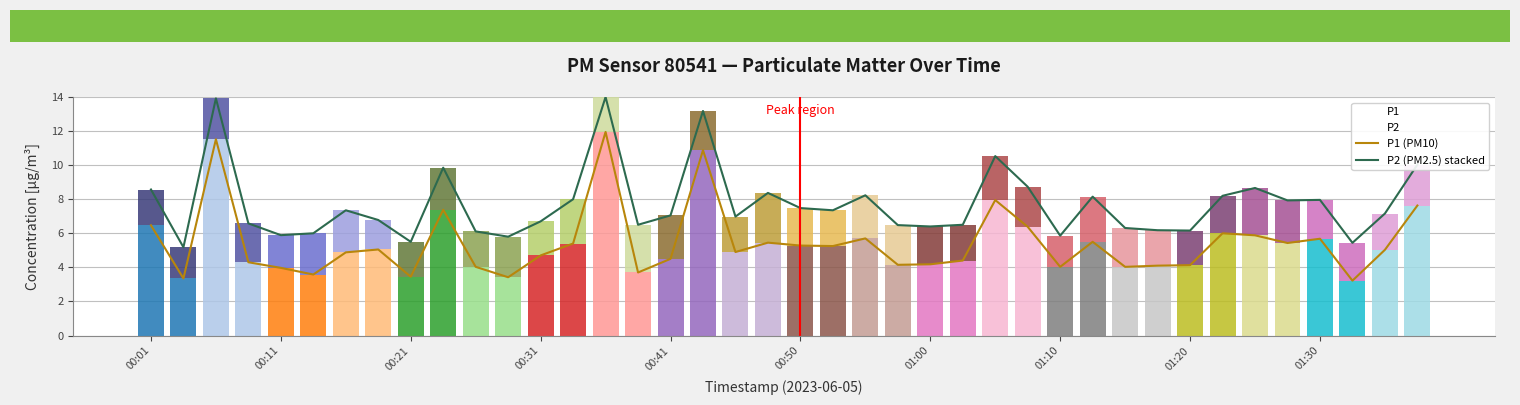

Rank the series by their average value, from lowest to highest.

P1 (PM10), P2 (PM2.5) stacked